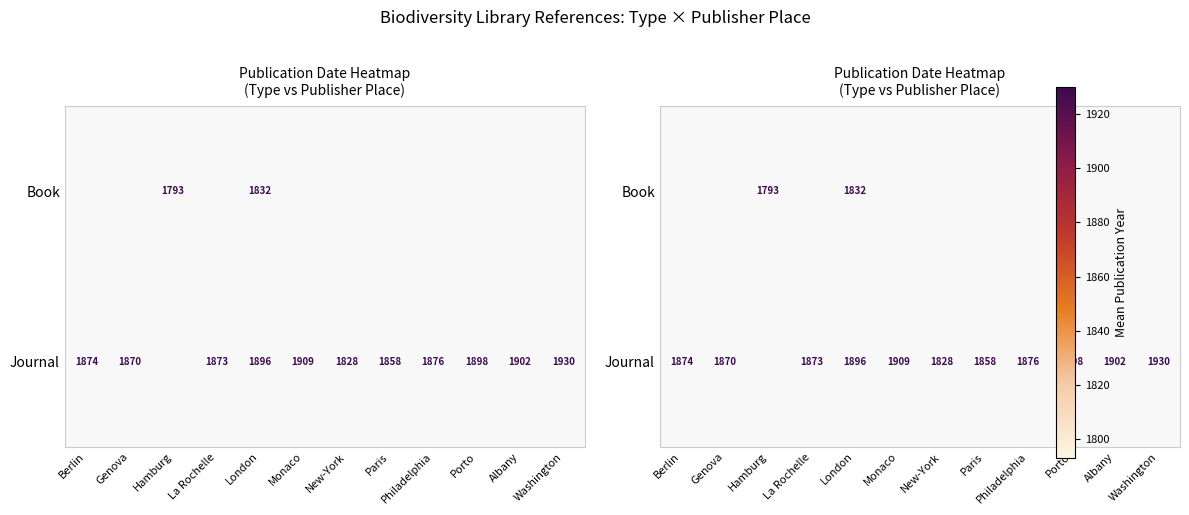

Which series has the widest spread of values?

Journal